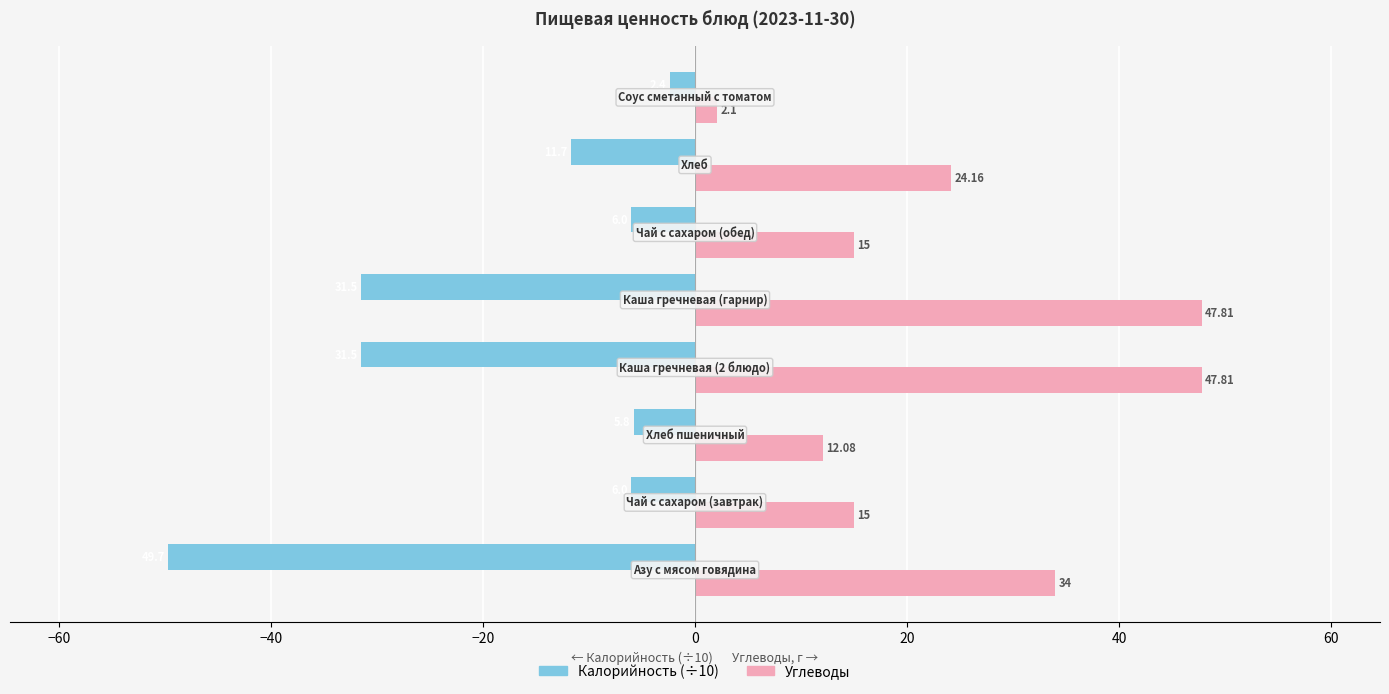

Which series has the largest total across all categories?

Углеводы